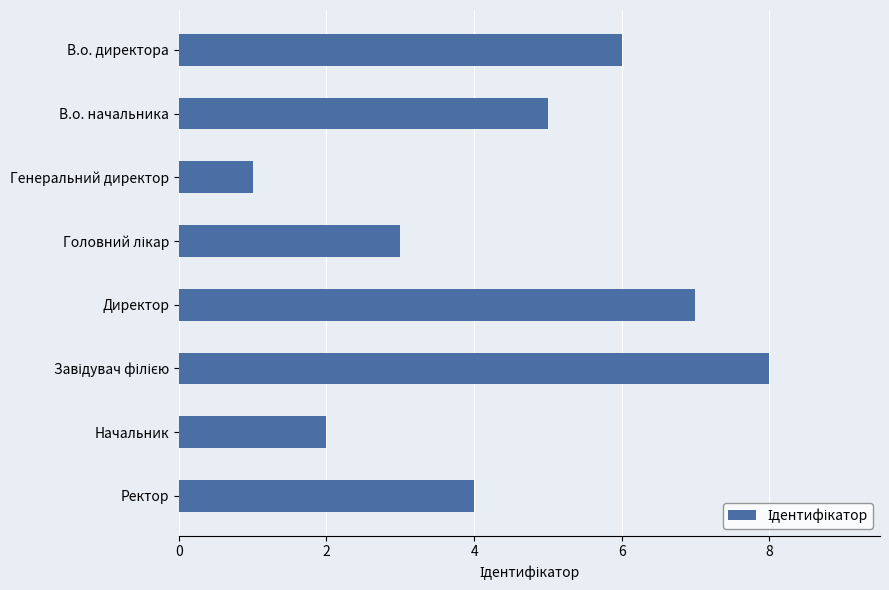

What is the label of the 1st bar from the top?

В.о. директора